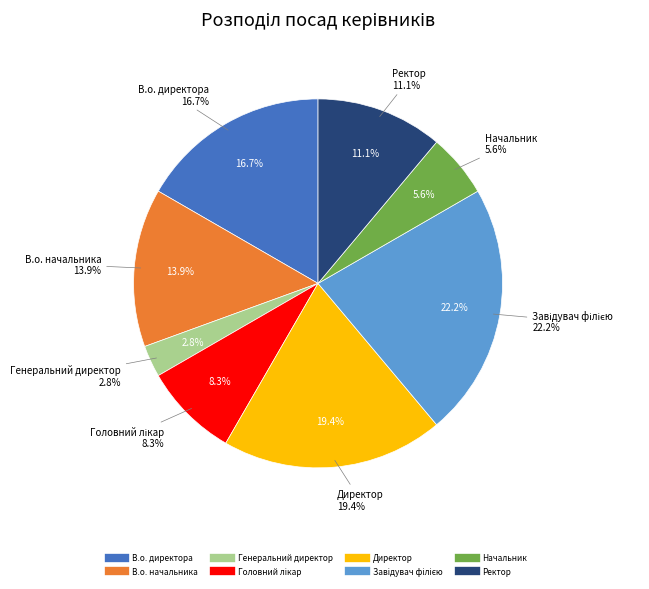

True or false: Ректор accounts for 11% of the total.

True